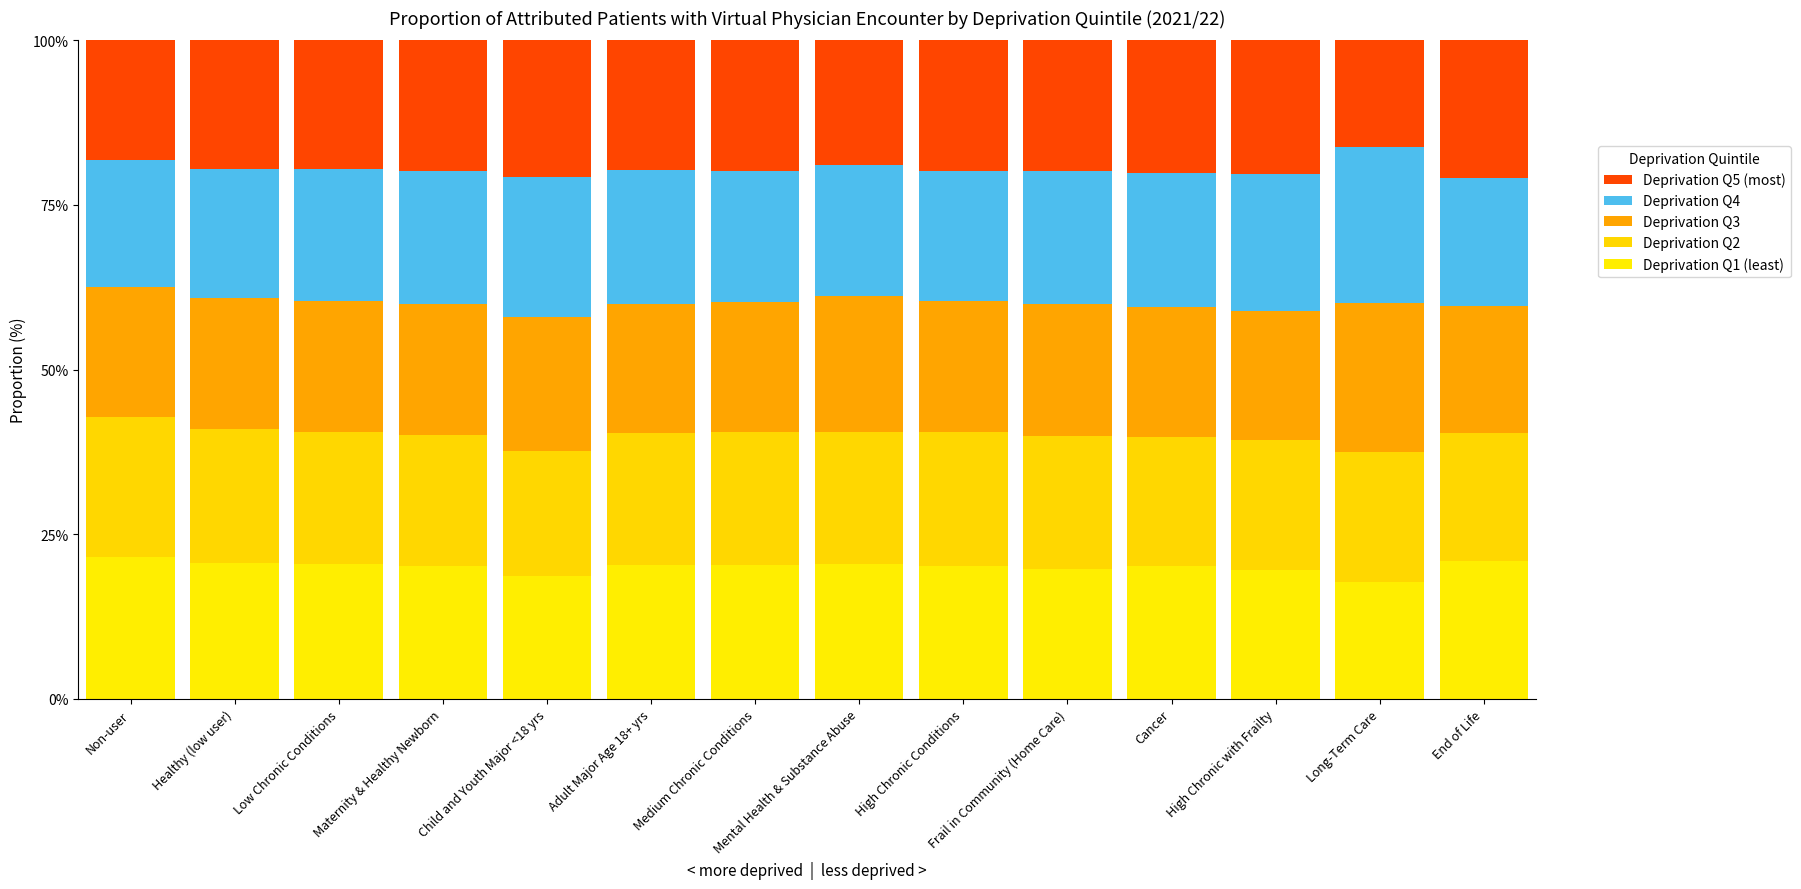

At how many categories does at least one series exceed 18?

14